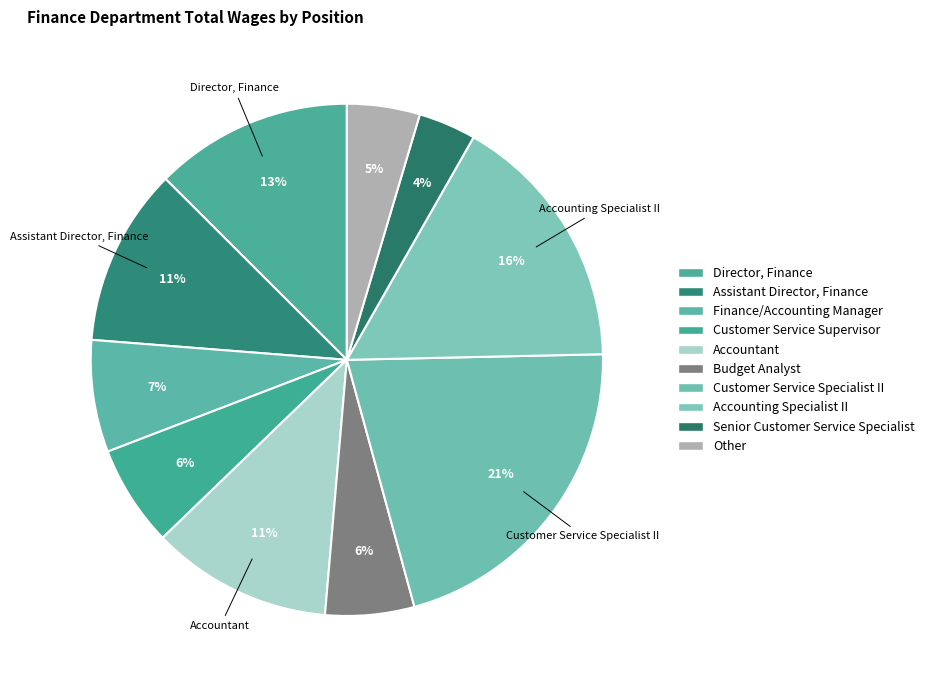

How many segments does this pie chart have?

10